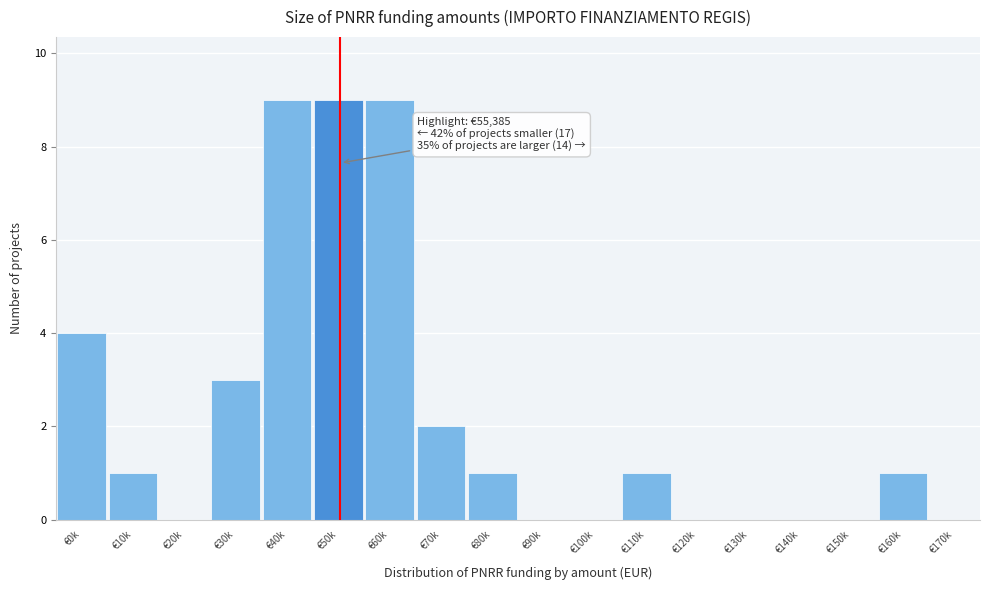

Reading left to right, transcribe all the data shown in this chart.

€0k=4	€10k=1	€20k=0	€30k=3	€40k=9	€50k=9	€60k=9	€70k=2	€80k=1	€90k=0	€100k=0	€110k=1	€120k=0	€130k=0	€140k=0	€150k=0	€160k=1	€170k=0